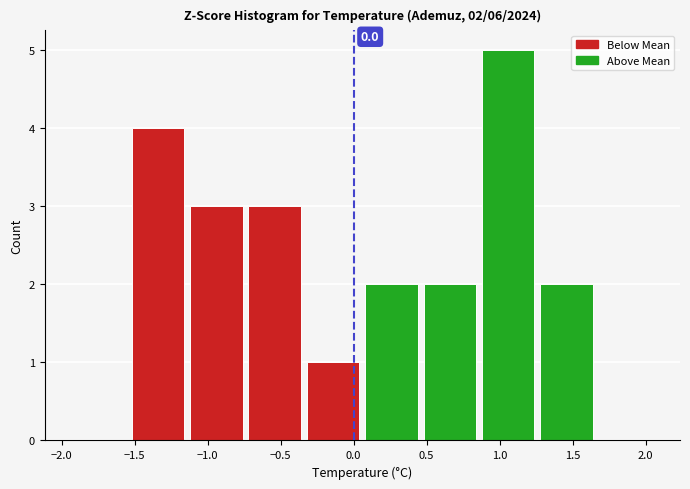

Which range on the x-axis has the tallest bar?

0.85 to 1.25